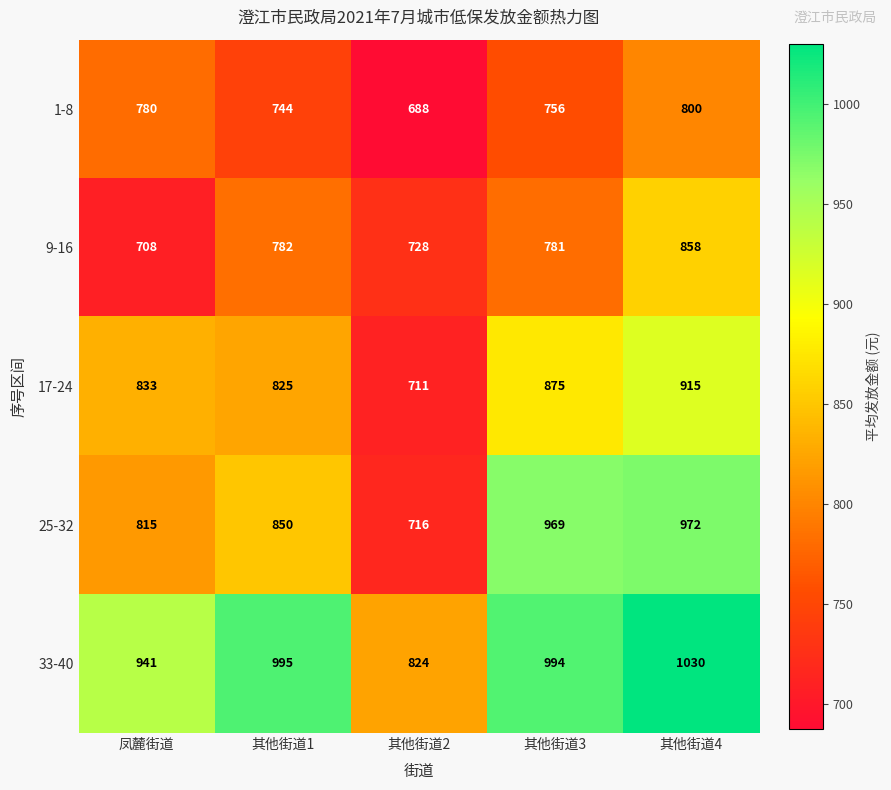

Between 其他街道2 and 其他街道4, which series saw the biggest shift?

25-32